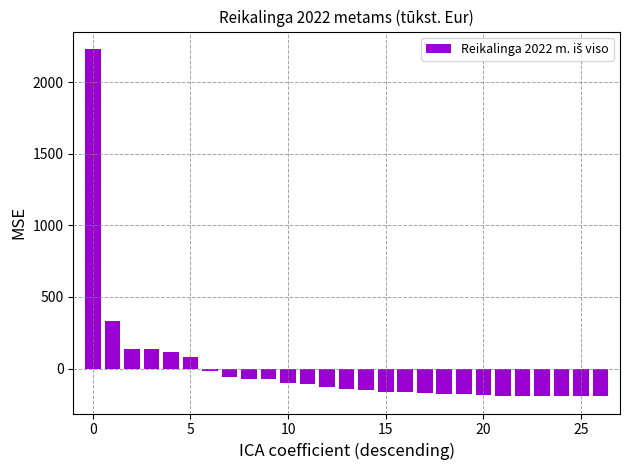

What is the difference between the maximum and minimum values?

2424.3